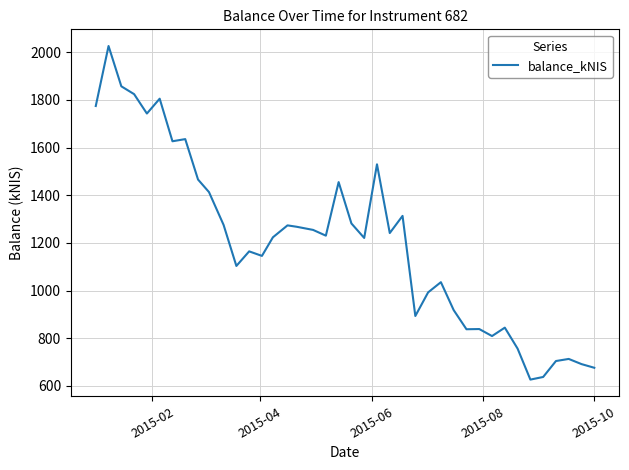

What is the minimum value shown in the chart?

626.6